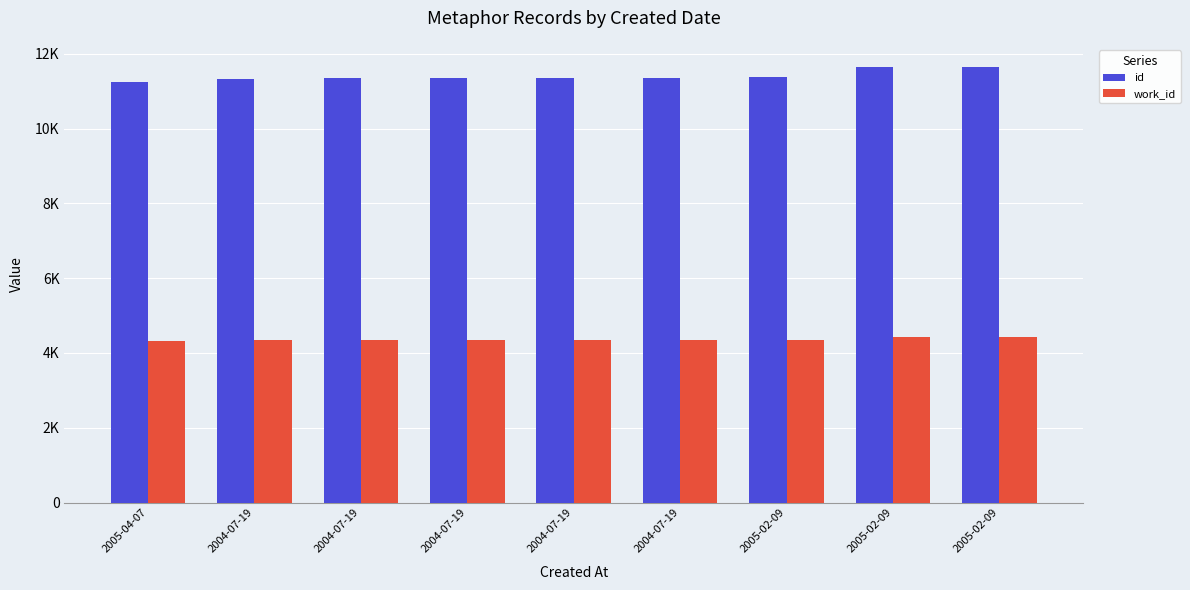

Reading left to right, what are all the values shown in this chart?

id: 11248	11338	11351	11353	11354	11355	11377	11657	11658
work_id: 4313	4337	4340	4340	4340	4340	4343	4422	4423